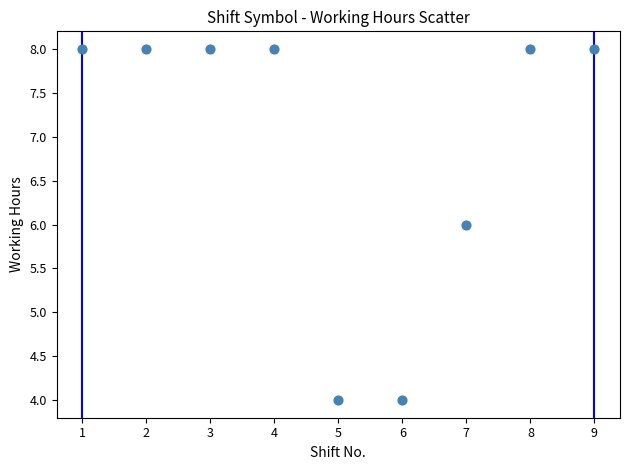

What is the average Y value?

6.9